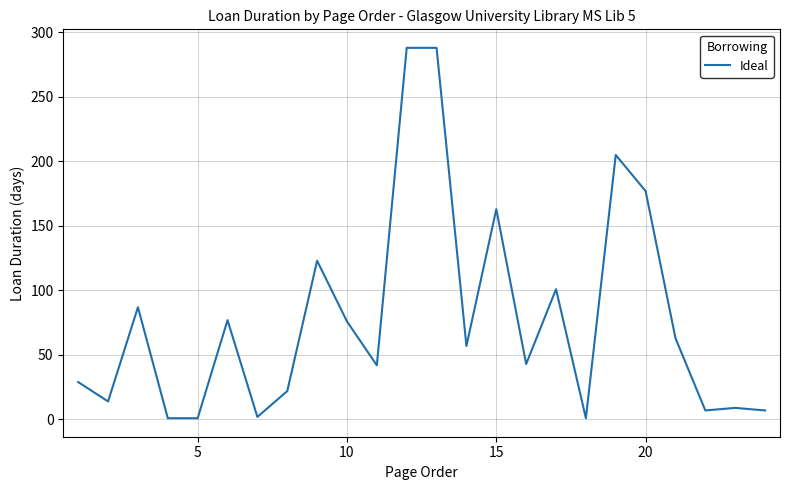

What is the greatest value displayed?

288